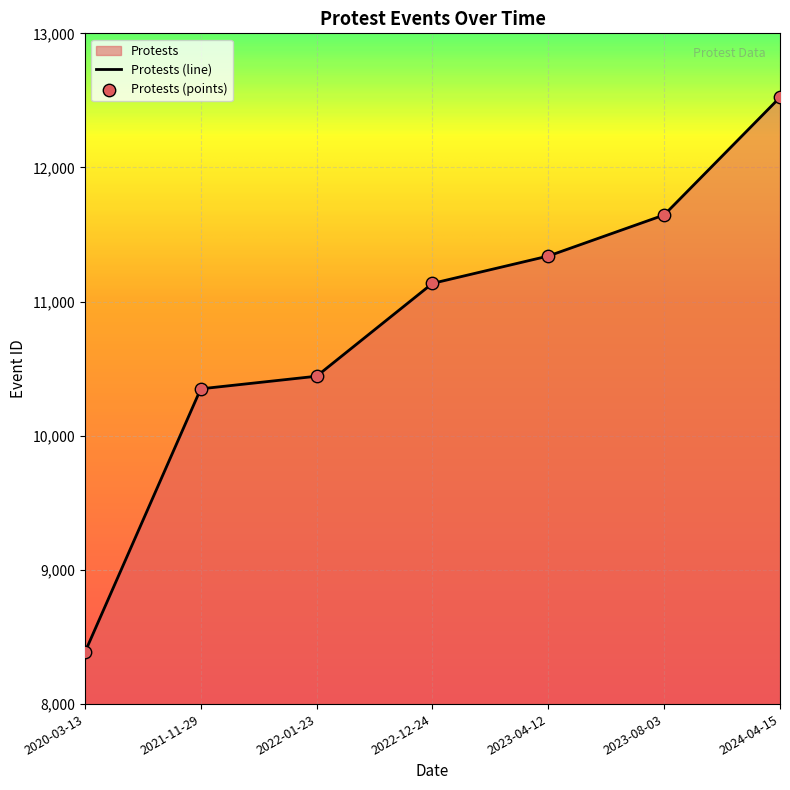

What is the change in value from 2021-11-29 to 2022-12-24?

+786